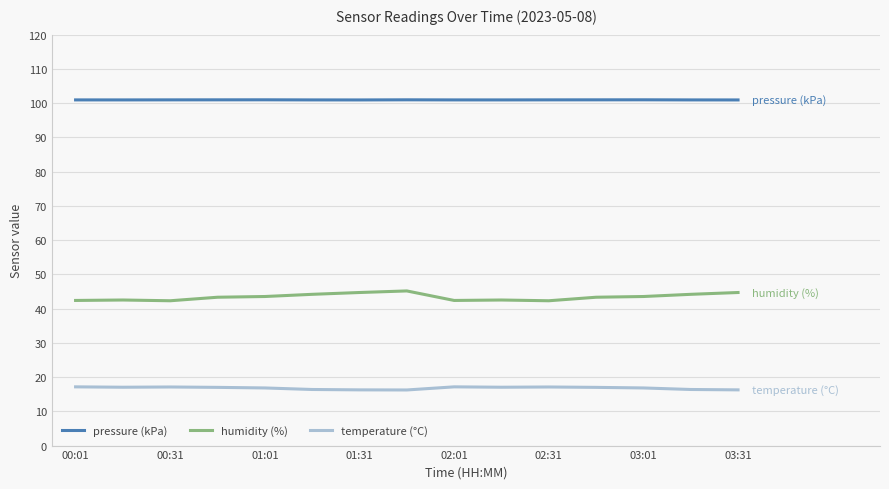

Which series has the largest total across all categories?

pressure (kPa)